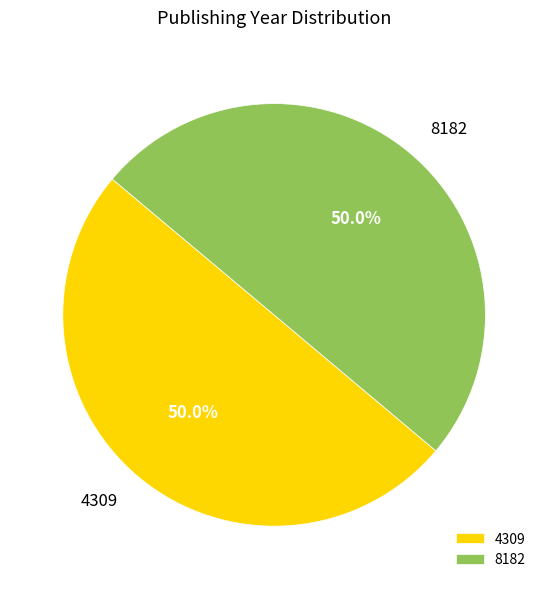

What is the ratio of the value at 8182 to the value at 4309?

1.0